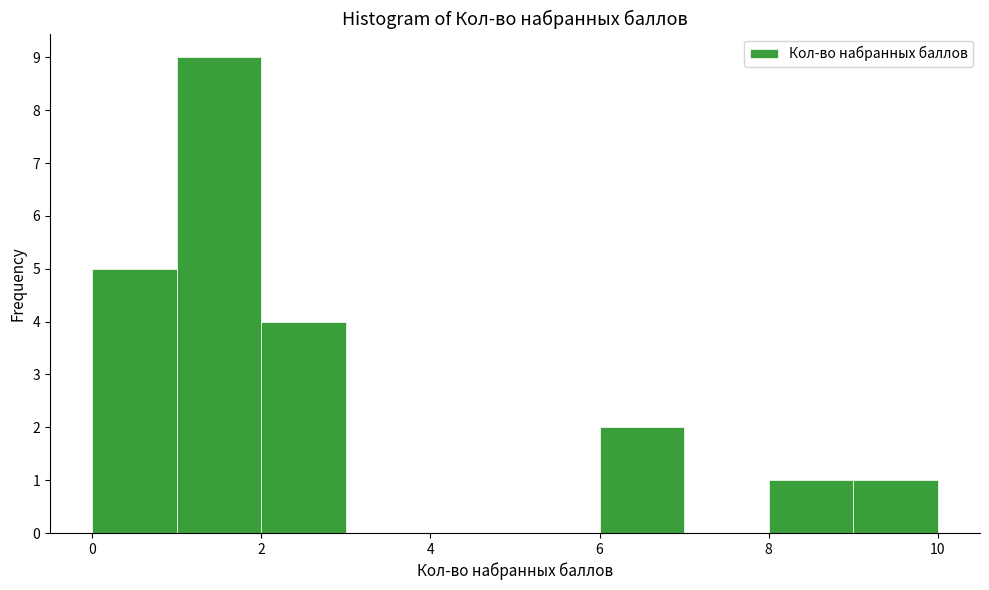

What is the height of the bar covering 1 to 2 on the x-axis? The values are not printed on the chart, so give them approximately, as read against the axis.

9